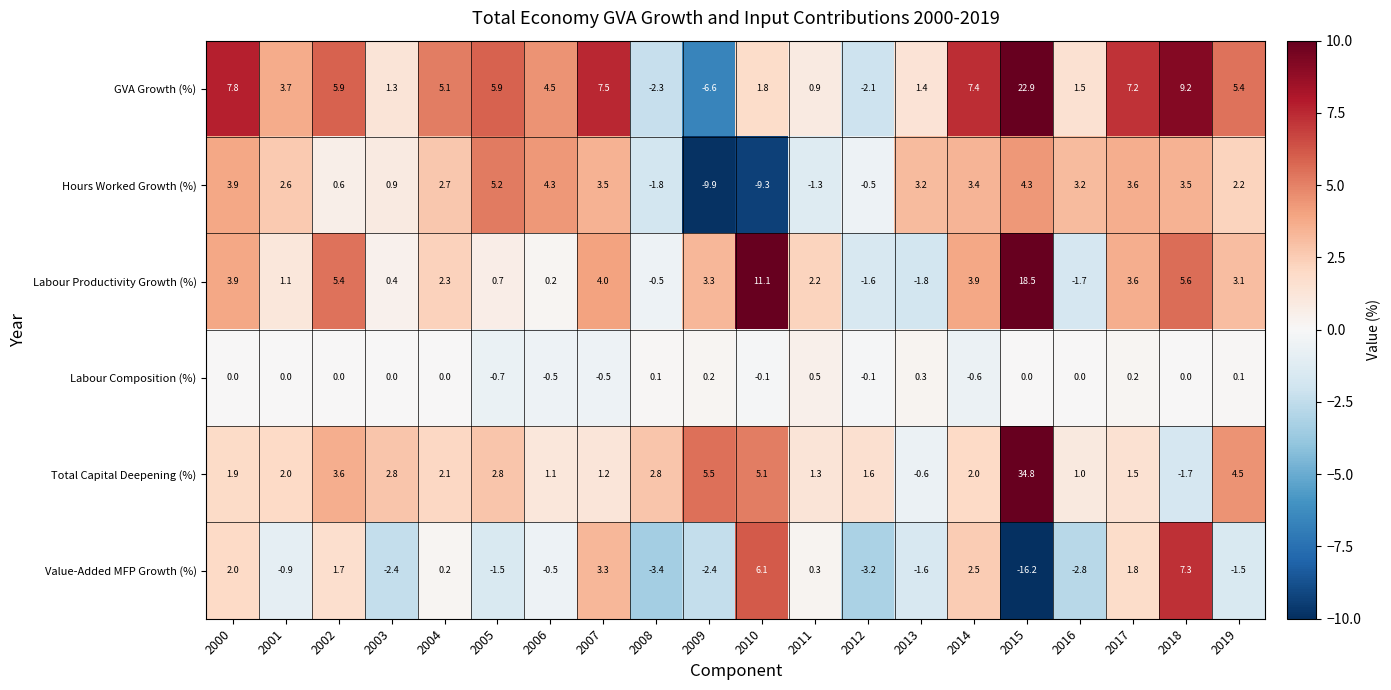

The value of Labour Productivity Growth (%) at 2014 is 6.7. True or false?

False